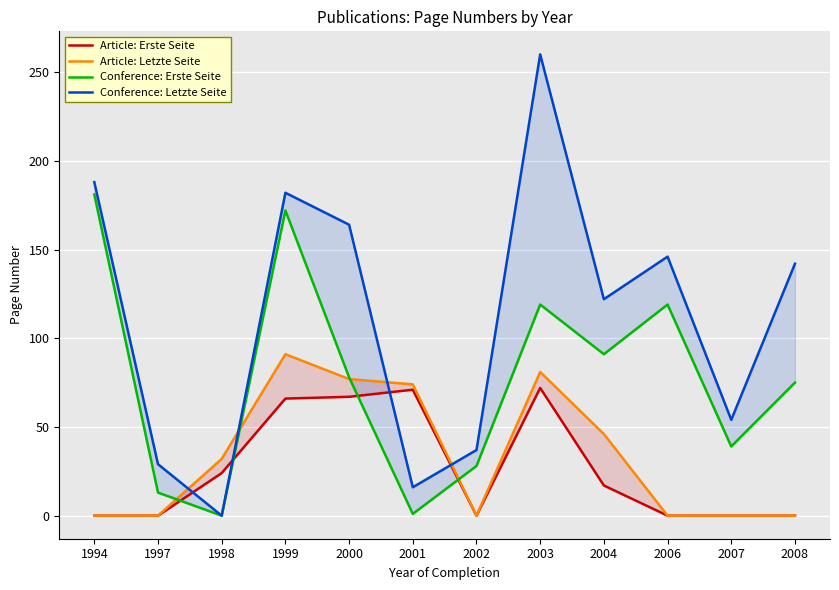

Is the value of Conference: Letzte Seite at 1994 greater than the value of Article: Letzte Seite at 2004?

Yes